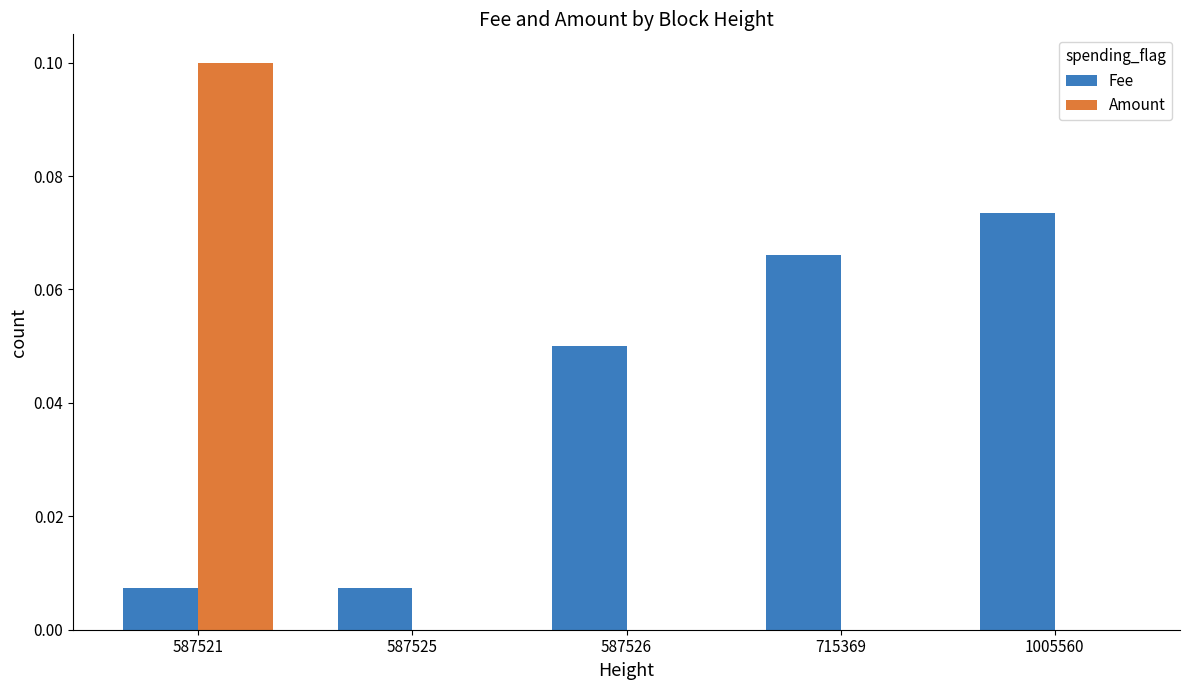

Is it true that Amount equals 0.0 at 587525?

True